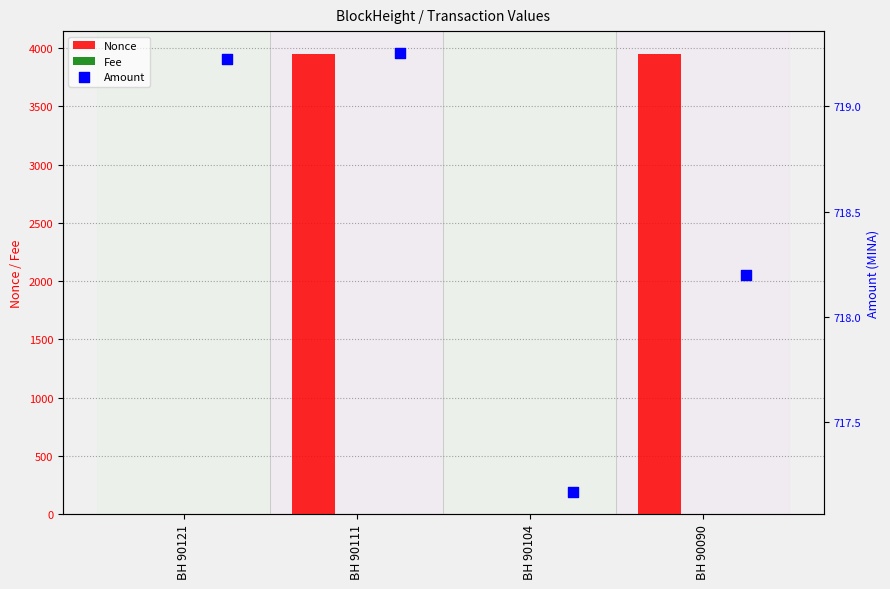

At how many categories does at least one series exceed 1358?

2